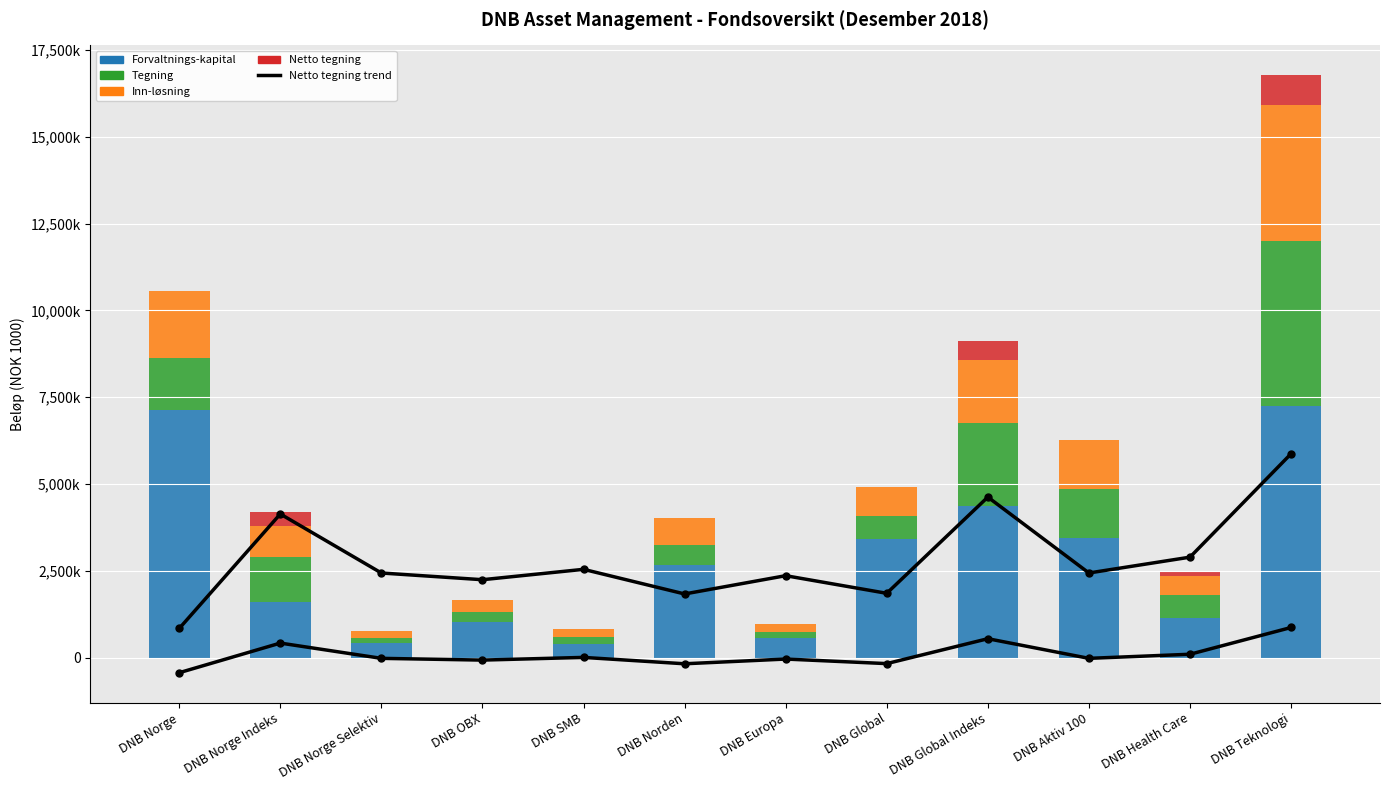

Where is Forvaltnings-kapital nearest to the value 3806575?

DNB Aktiv 100